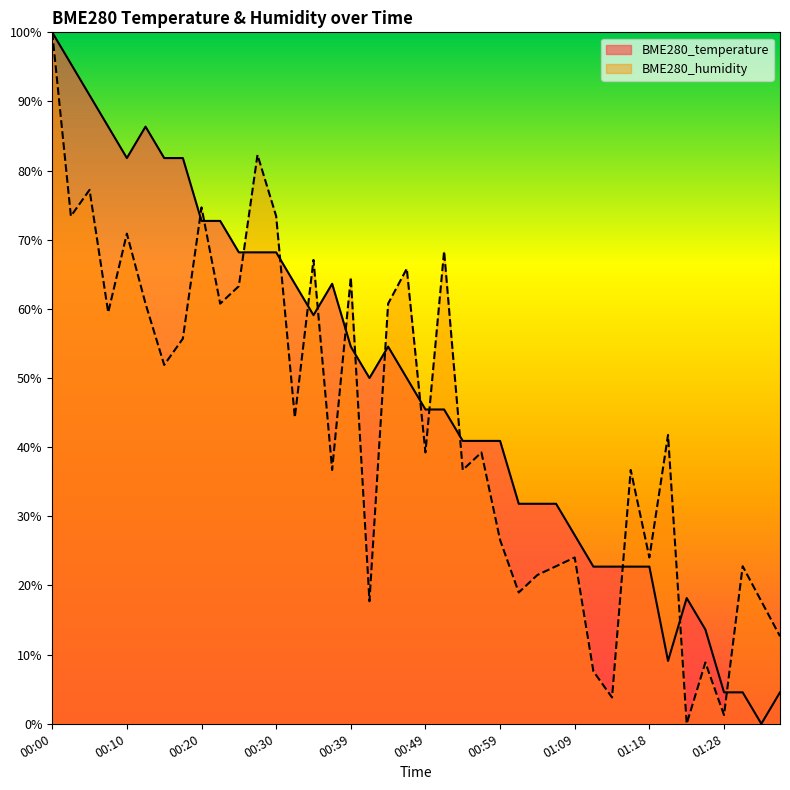

Is it true that BME280_humidity equals 39.2 at 00:49?

True